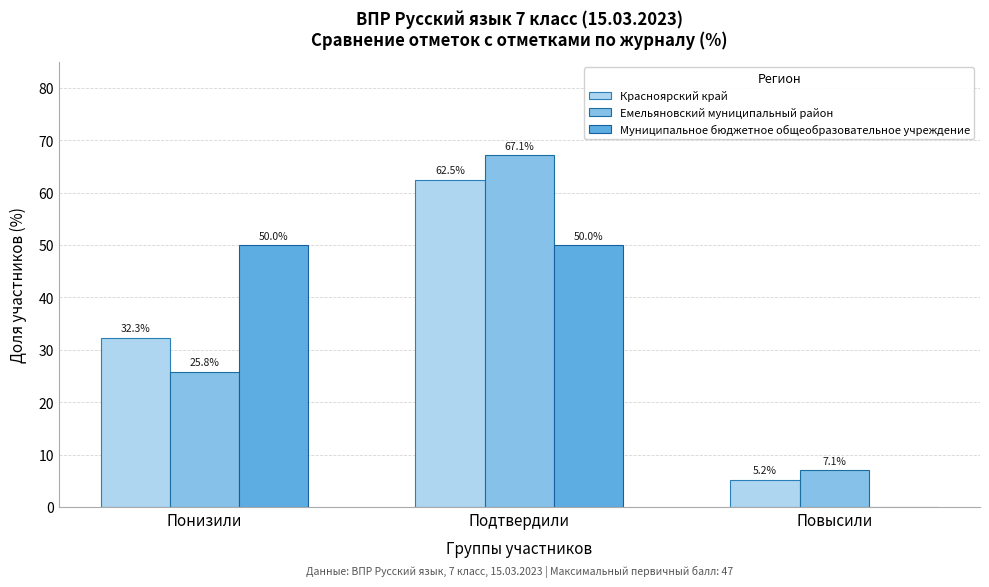

Reading right to left, transcribe all the data shown in this chart.

Красноярский край: Повысили=5.2	Подтвердили=62.5	Понизили=32.3
Емельяновский муниципальный район: Повысили=7.1	Подтвердили=67.1	Понизили=25.8
Муниципальное бюджетное общеобразовательное учреждение: Повысили=0.0	Подтвердили=50.0	Понизили=50.0